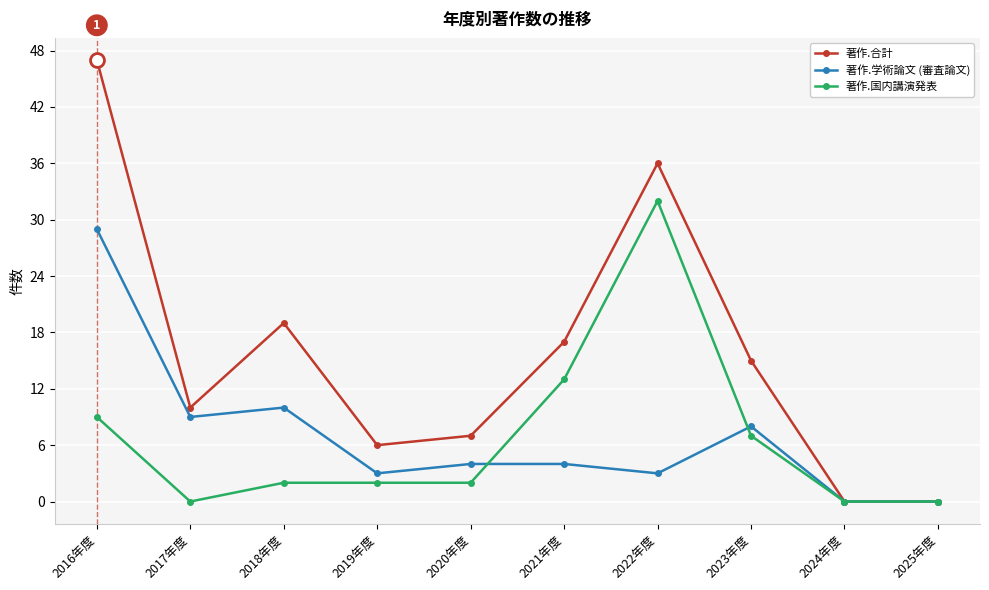

Is it true that 著作.国内講演発表 equals 7 at 2023年度?

True